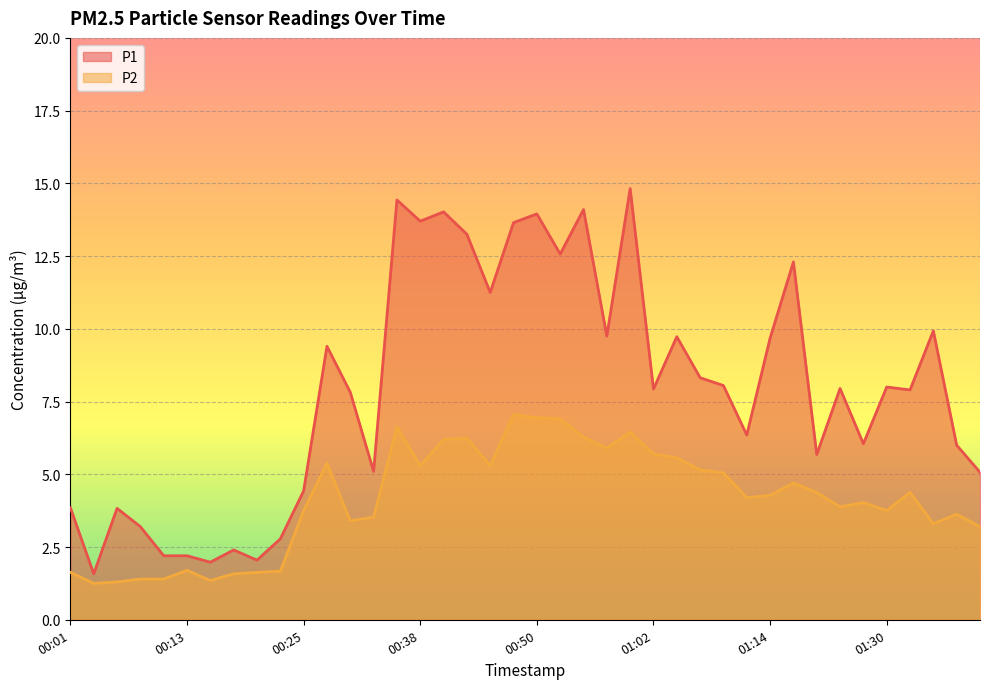

How many categories are shown in the chart?

40